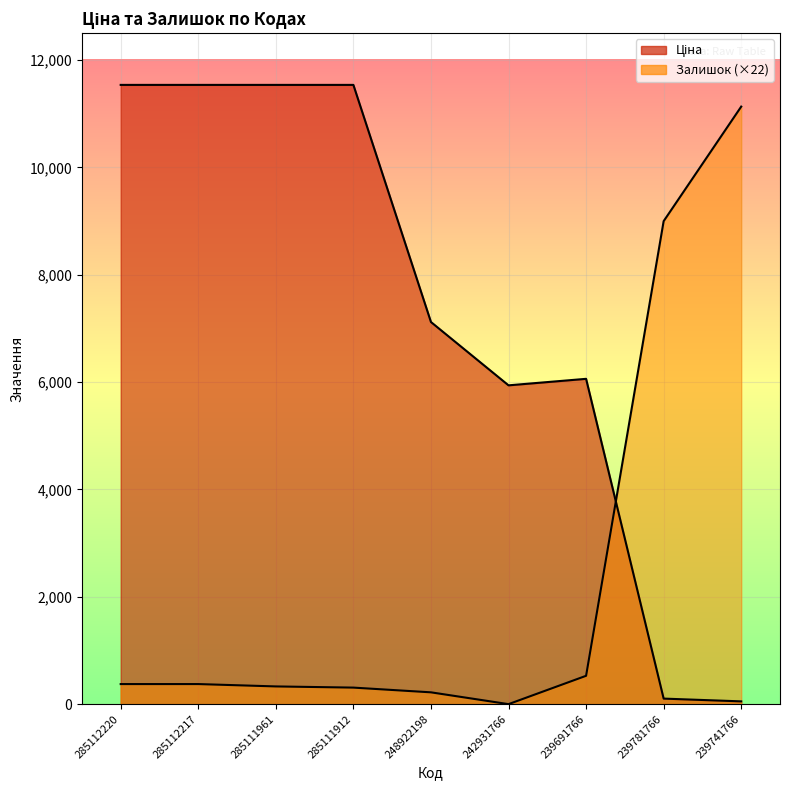

In Ціна, how many points are lower than both neighbors (excluding endpoints)?

1